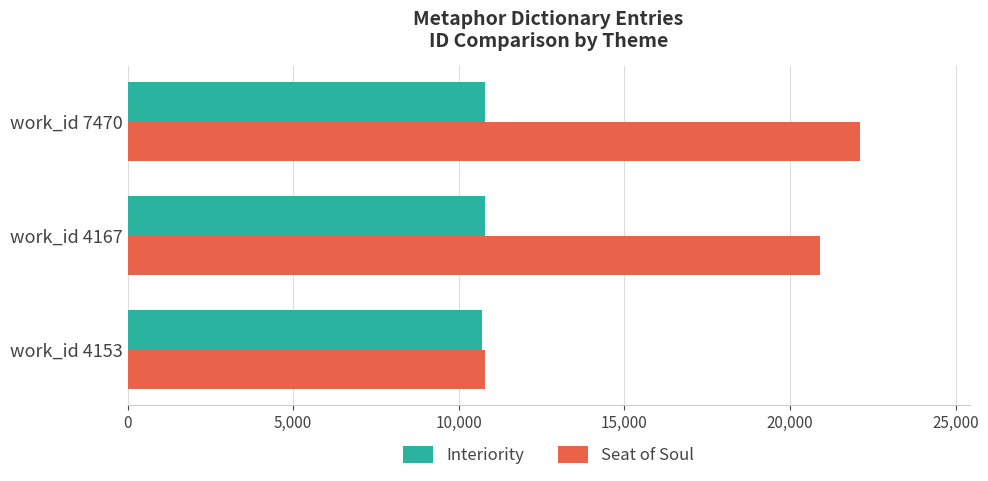

Where is Seat of Soul nearest to the value 16451?

work_id 4167